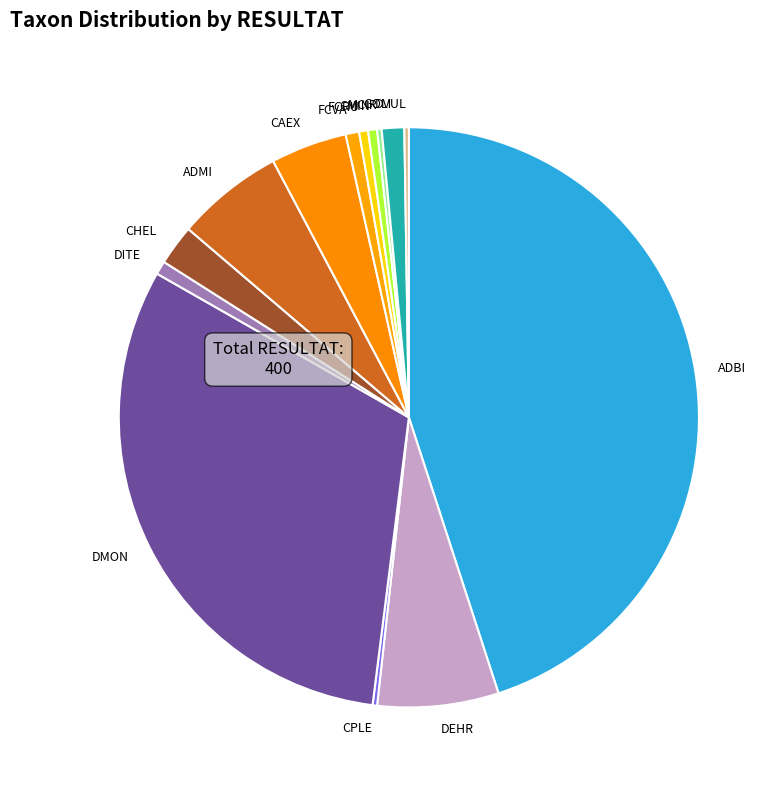

What is the largest slice in the pie chart?

ADBI